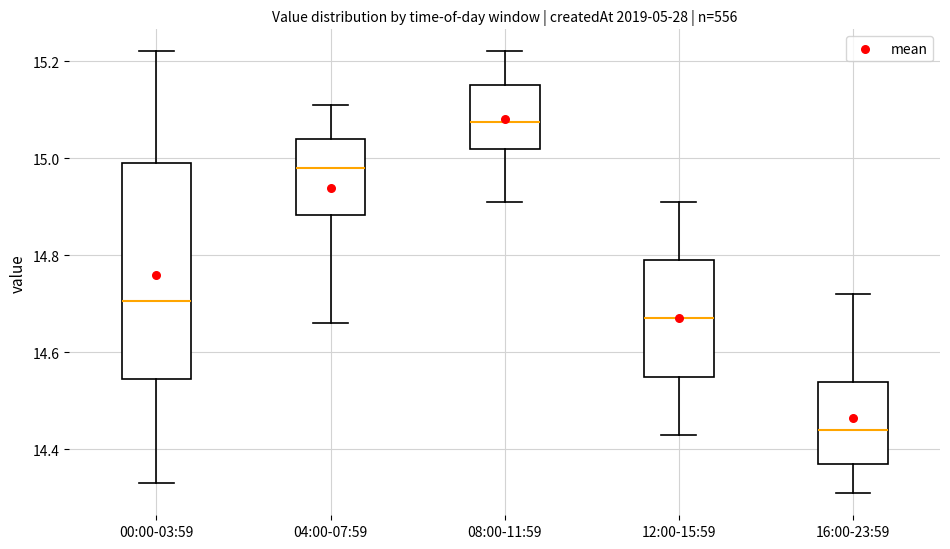

Where does the upper whisker of the box for 00:00-03:59 end on the y-axis? The values are not printed on the chart, so give them approximately, as read against the axis.

15.22